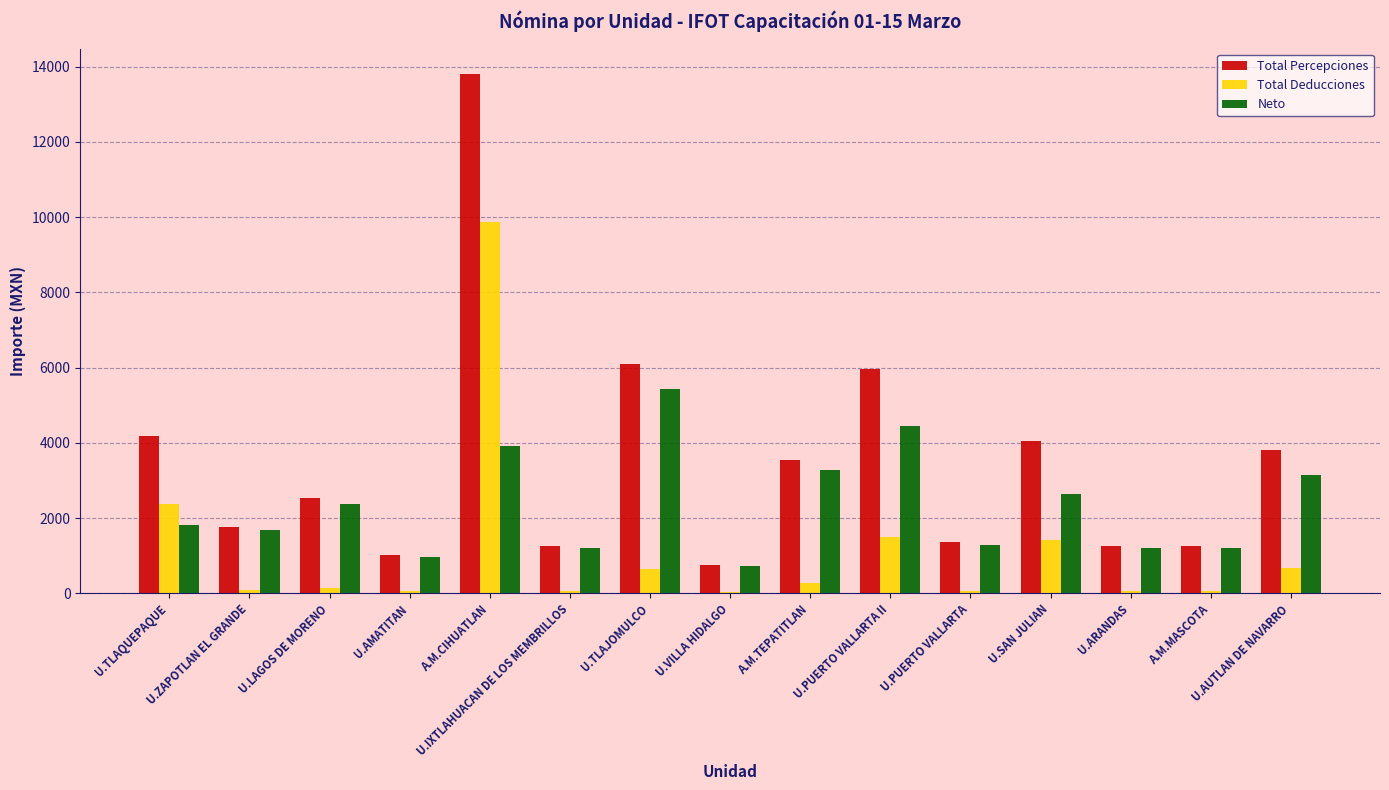

Is it true that Total Percepciones equals 1716.3 at U.LAGOS DE MORENO?

False